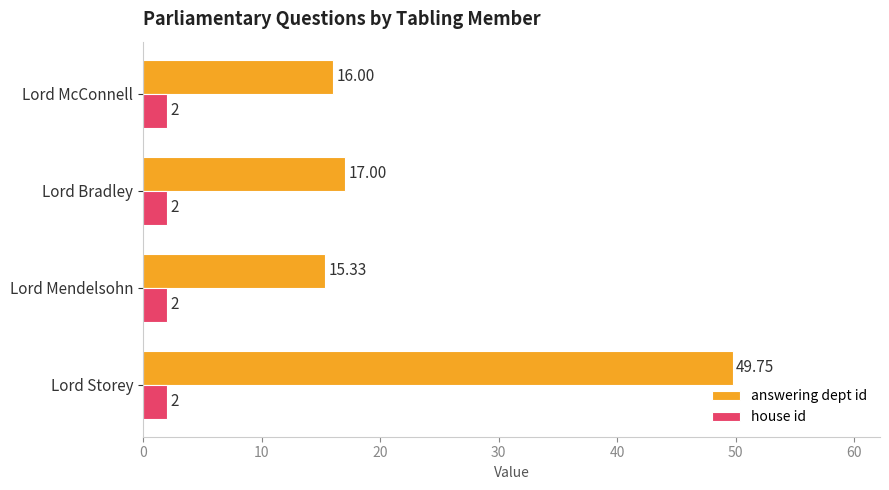

How many distinct data groups are displayed?

2